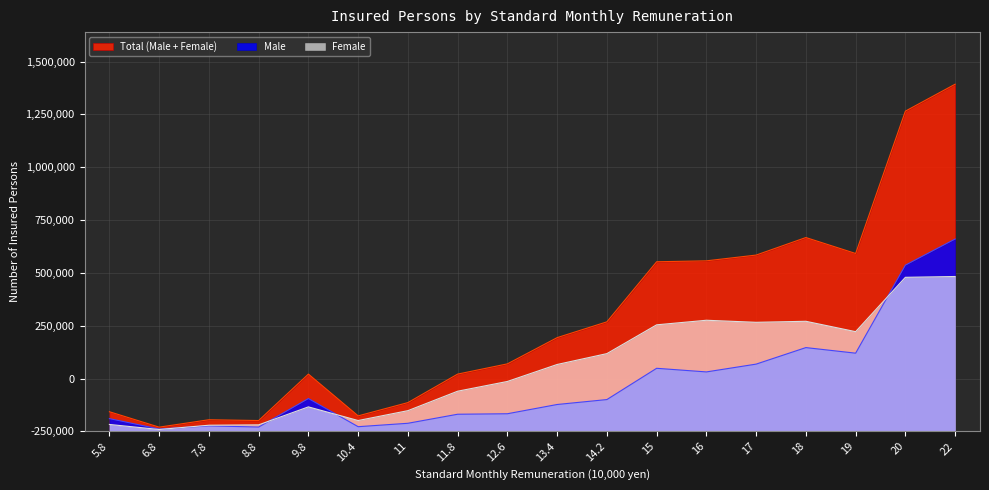

Where is the first local maximum for Male?

7.8